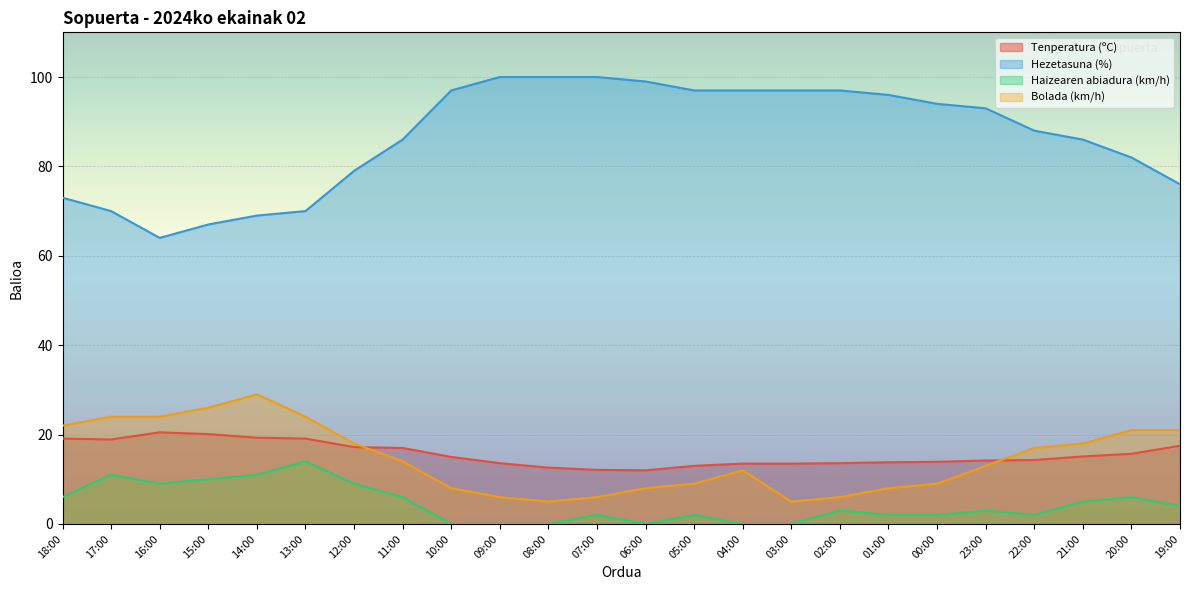

Reading right to left, extract all data points from this chart.

Tenperatura (ºC): 17.5	15.7	15.1	14.3	14.2	13.9	13.8	13.6	13.5	13.5	13.0	12.0	12.1	12.6	13.6	15.0	17.0	17.2	19.1	19.3	20.1	20.5	18.9	19.1
Hezetasuna (%): 76.0	82.0	86.0	88.0	93.0	94.0	96.0	97.0	97.0	97.0	97.0	99.0	100.0	100.0	100.0	97.0	86.0	79.0	70.0	69.0	67.0	64.0	70.0	73.0
Haizearen abiadura (km/h): 4.0	6.0	5.0	2.0	3.0	2.0	2.0	3.0	0.0	0.0	2.0	0.0	2.0	0.0	0.0	0.0	6.0	9.0	14.0	11.0	10.0	9.0	11.0	6.0
Bolada (km/h): 21.0	21.0	18.0	17.0	13.0	9.0	8.0	6.0	5.0	12.0	9.0	8.0	6.0	5.0	6.0	8.0	14.0	18.0	24.0	29.0	26.0	24.0	24.0	22.0